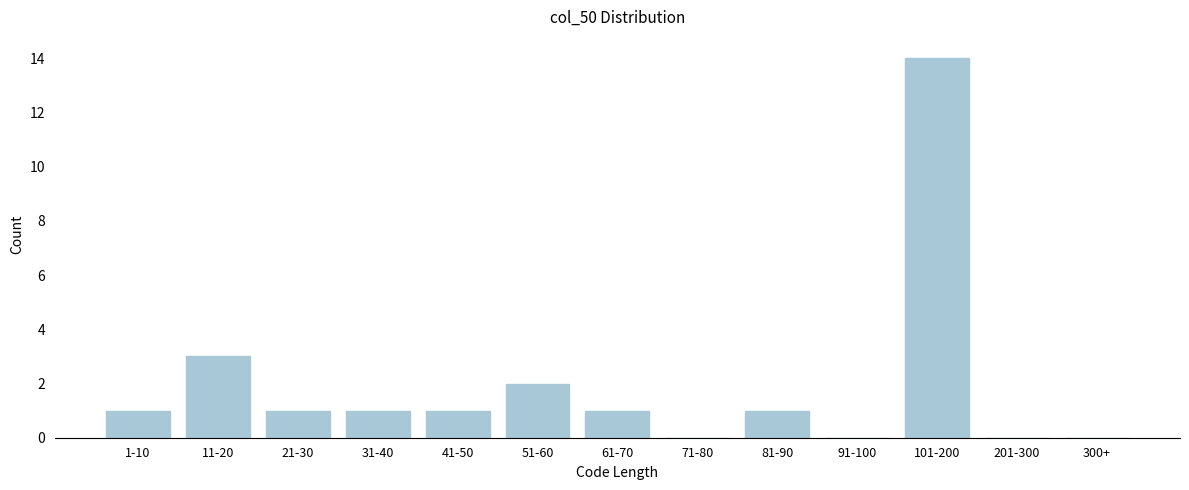

Reading left to right, transcribe all the data shown in this chart.

1-10=1	11-20=3	21-30=1	31-40=1	41-50=1	51-60=2	61-70=1	71-80=0	81-90=1	91-100=0	101-200=14	201-300=0	300+=0